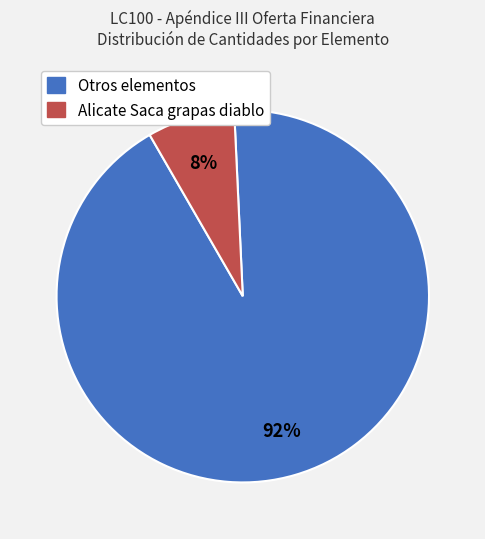

To the nearest percent, what is the average slice percentage?

50%